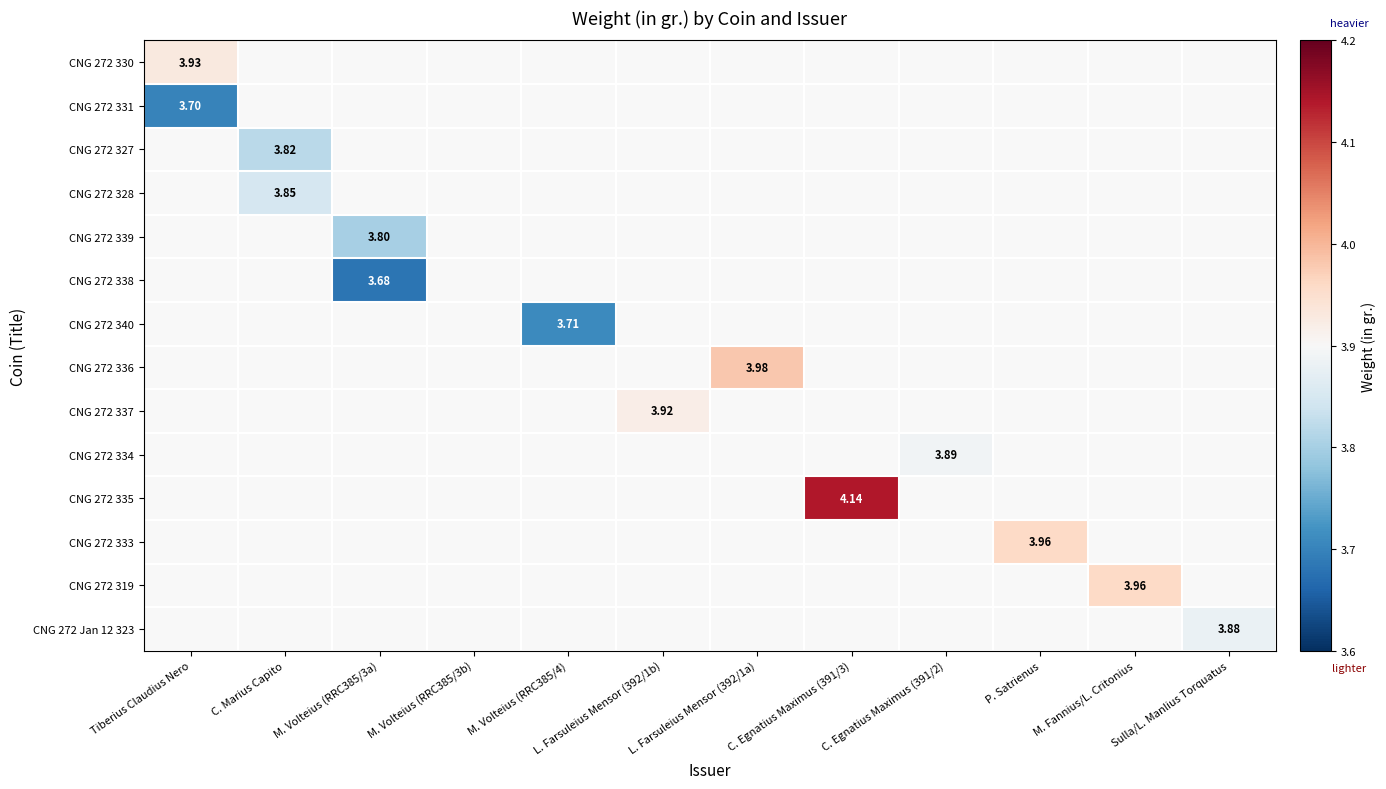

The CNG 272 319 series shows 0.0 at M. Volteius (RRC385/3b). True or false?

True